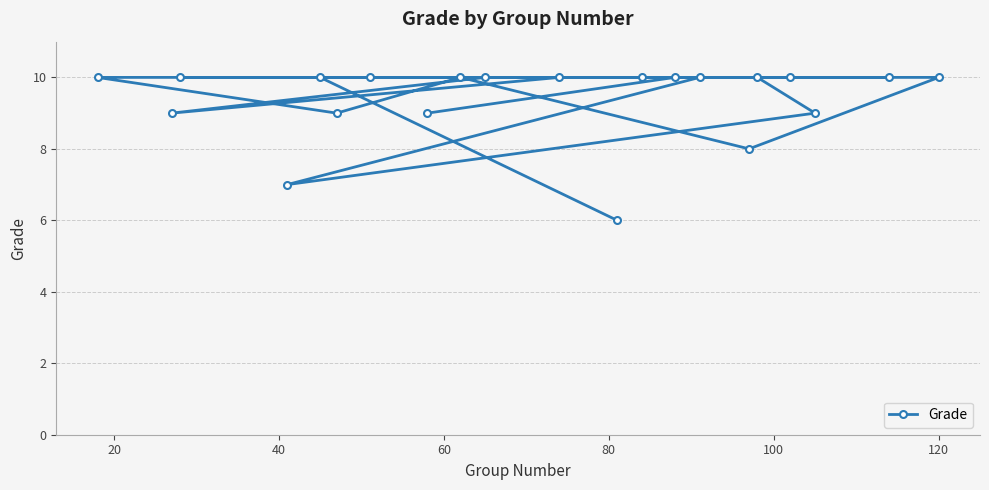

What is the greatest value displayed?

10